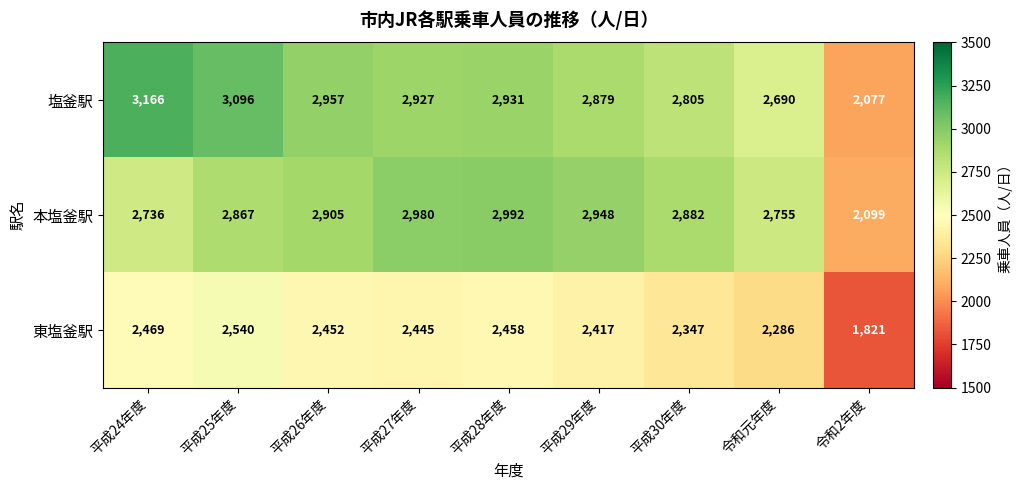

Which series changed the most between 平成24年度 and 平成25年度?

本塩釜駅